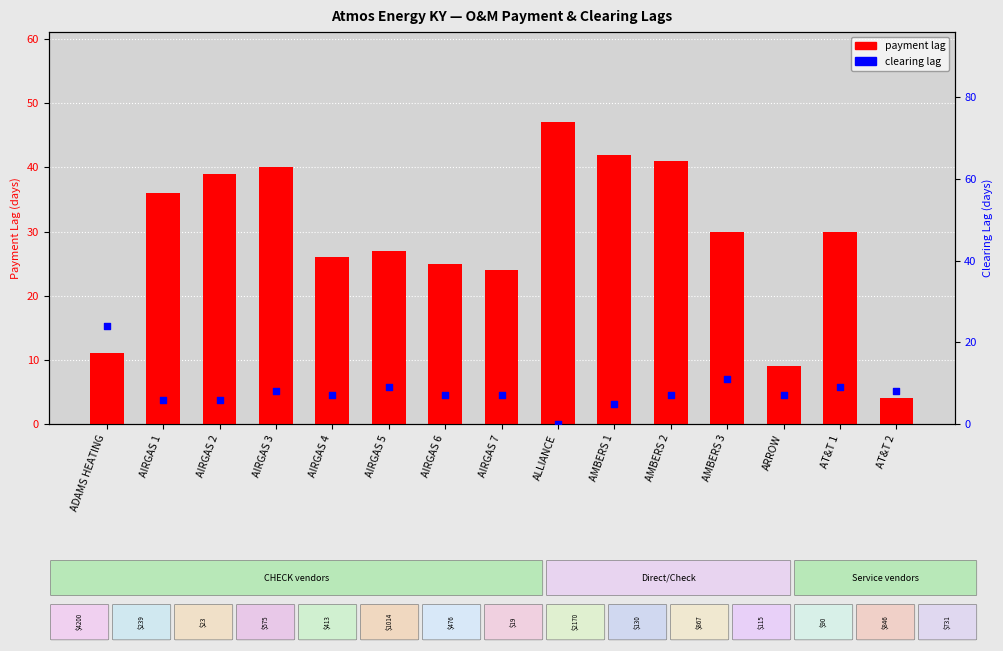

What is the total value across all series at AMBERS 1?

47